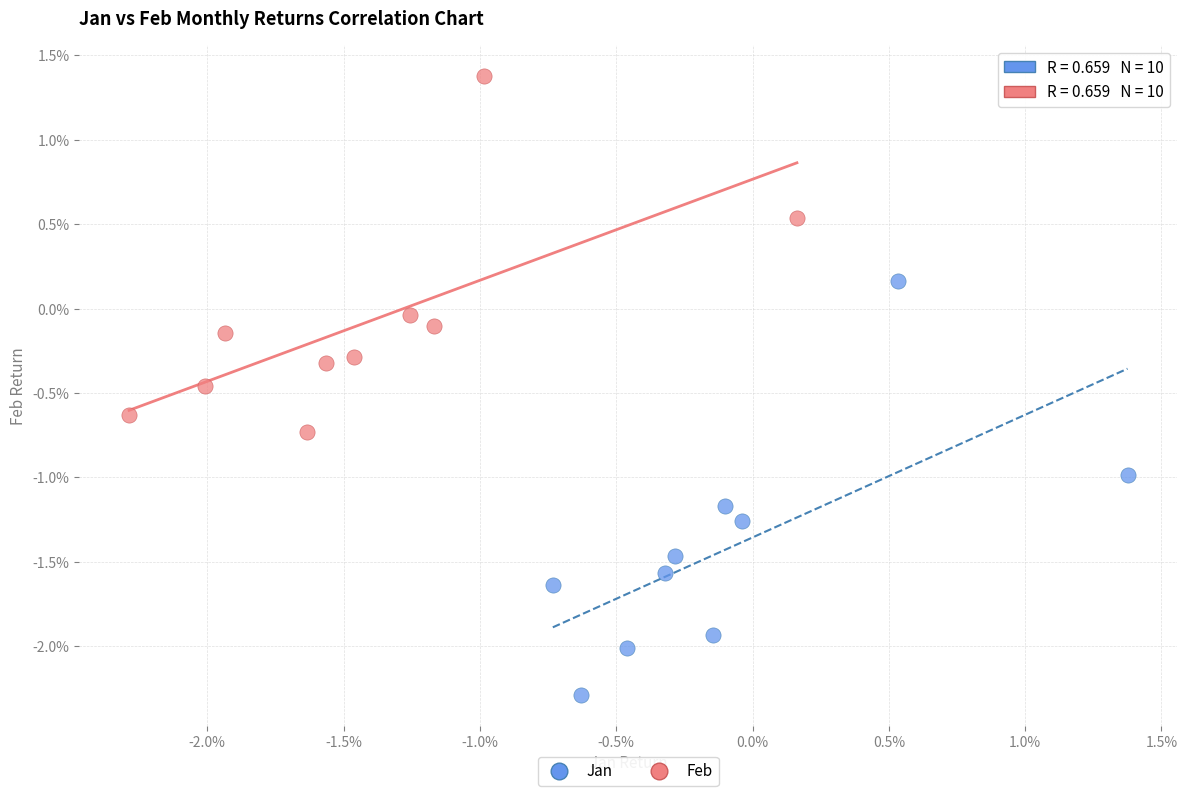

Which series contains the lowest Y value?

Jan